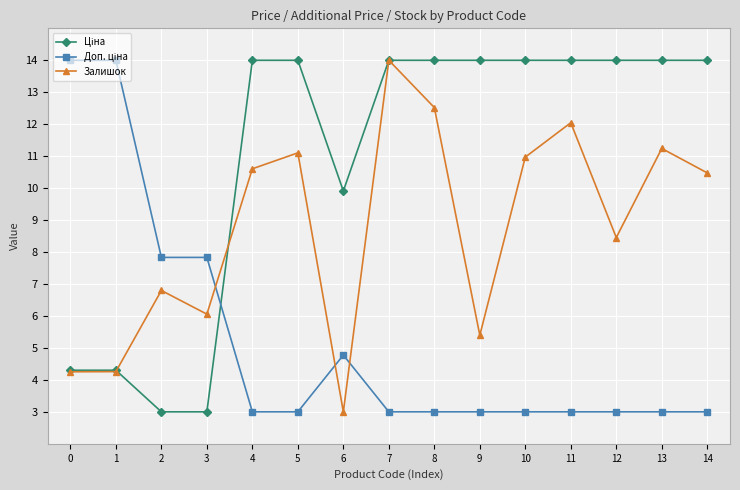

What is the greatest value displayed?

14.0